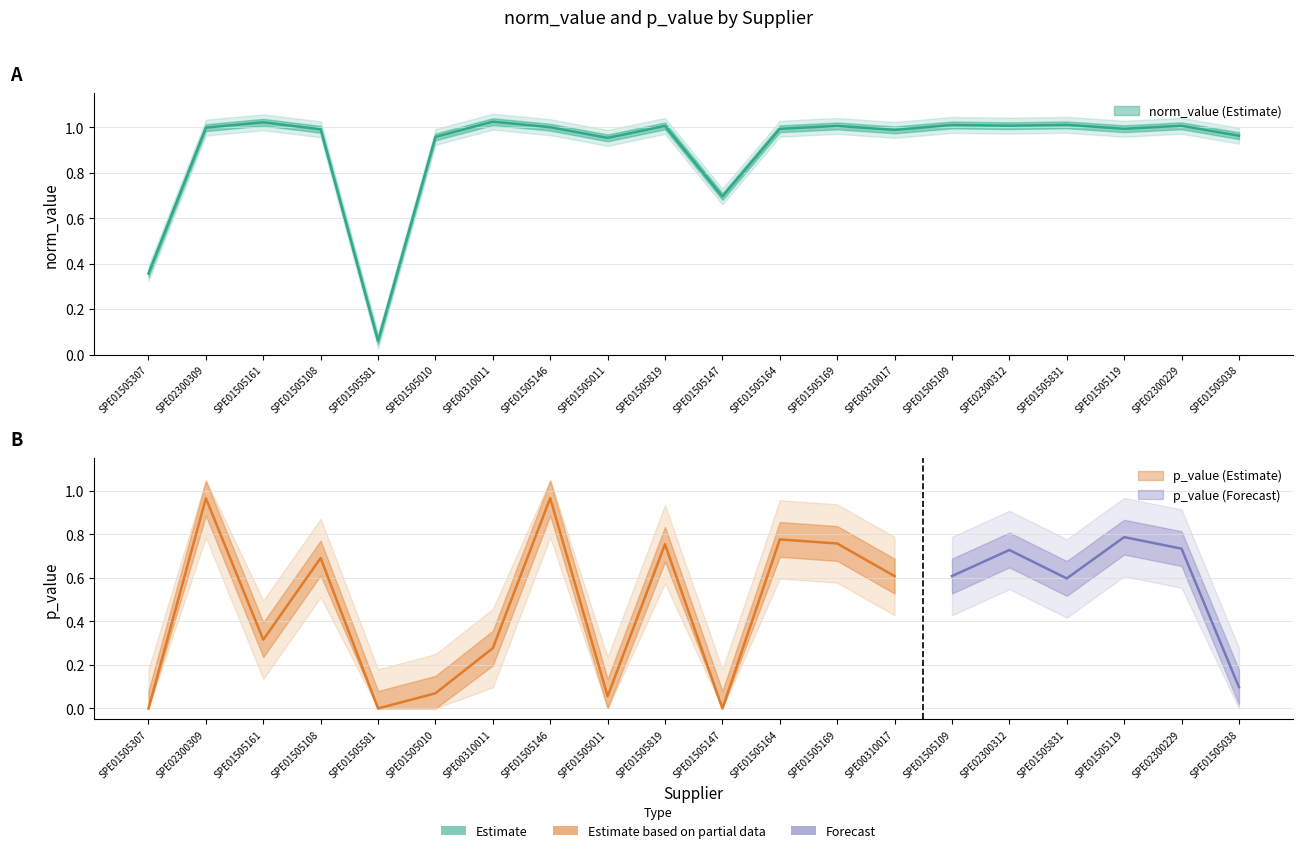

What is the label of the 2nd point from the right?

SPE02300229